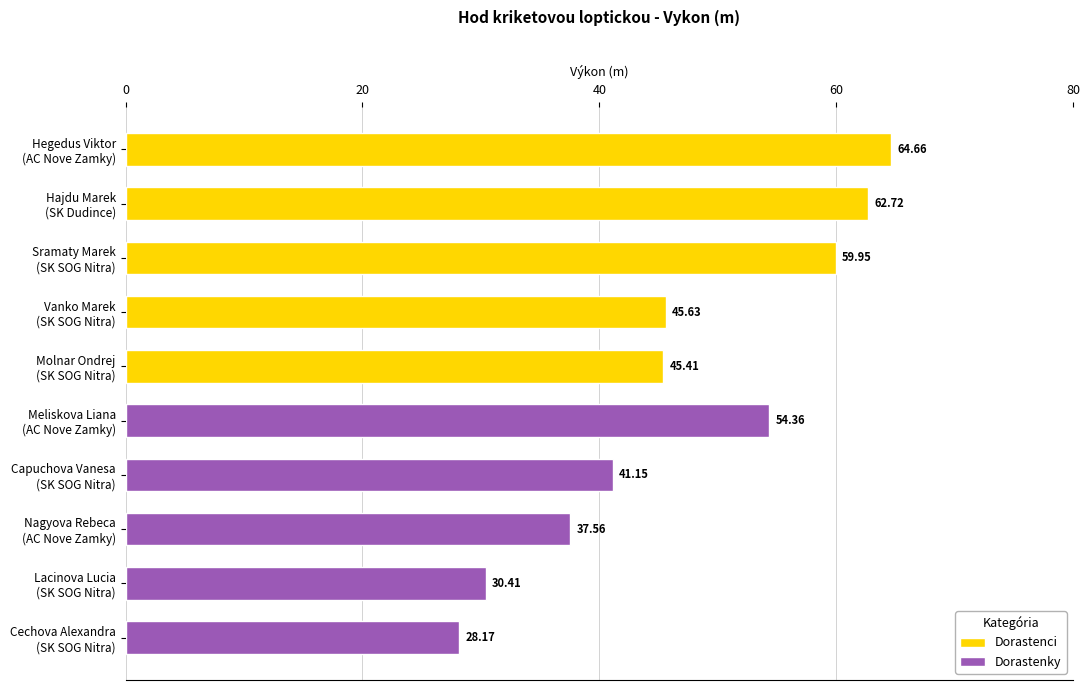

What value does the Dorastenky series have at Meliskova Liana (AC Nove Zamky)?

54.4